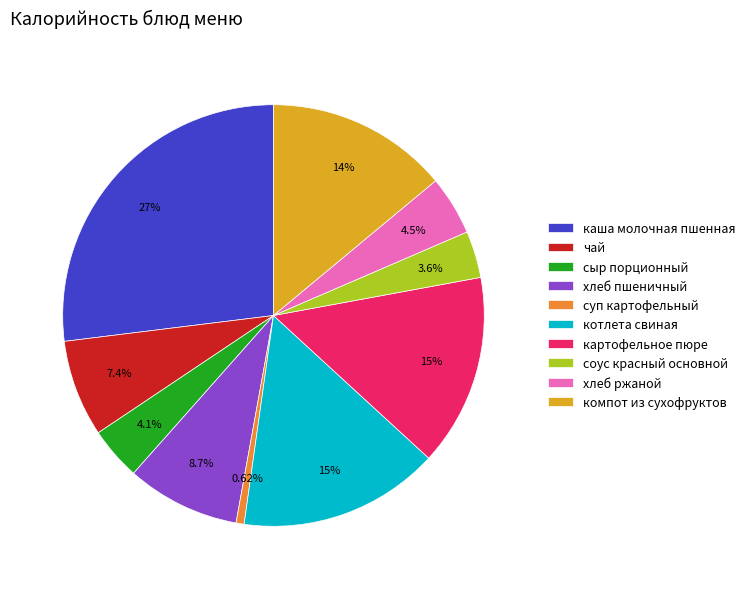

To the nearest percent, what is the difference between the чай and картофельное пюре slice percentages?

7%